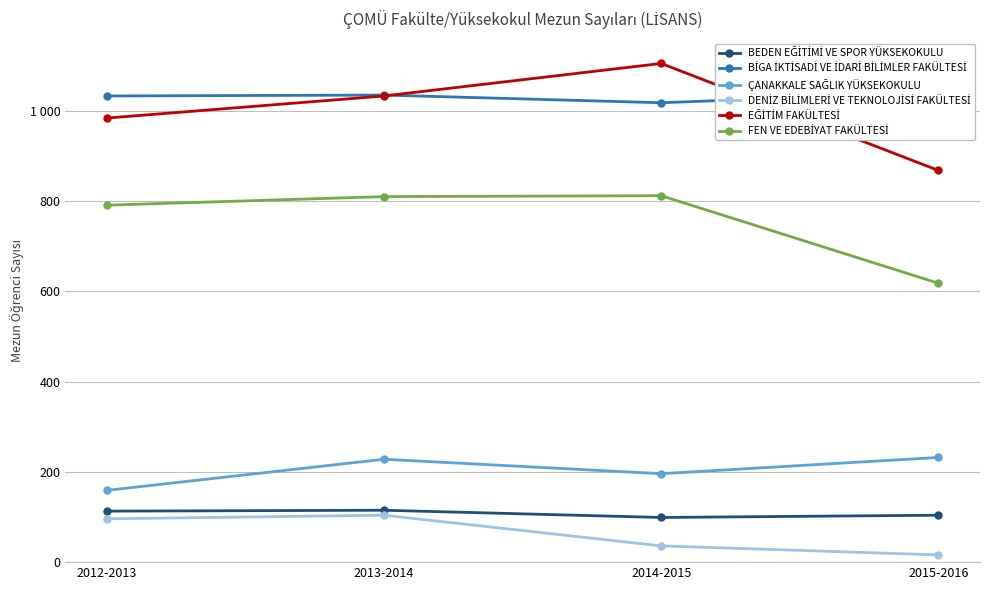

What are all the series names shown in the legend?

BEDEN EĞİTİMİ VE SPOR YÜKSEKOKULU, BİGA İKTİSADİ VE İDARİ BİLİMLER FAKÜLTESİ, ÇANAKKALE SAĞLIK YÜKSEKOKULU, DENİZ BİLİMLERİ VE TEKNOLOJİSİ FAKÜLTESİ, EĞİTİM FAKÜLTESİ, FEN VE EDEBİYAT FAKÜLTESİ